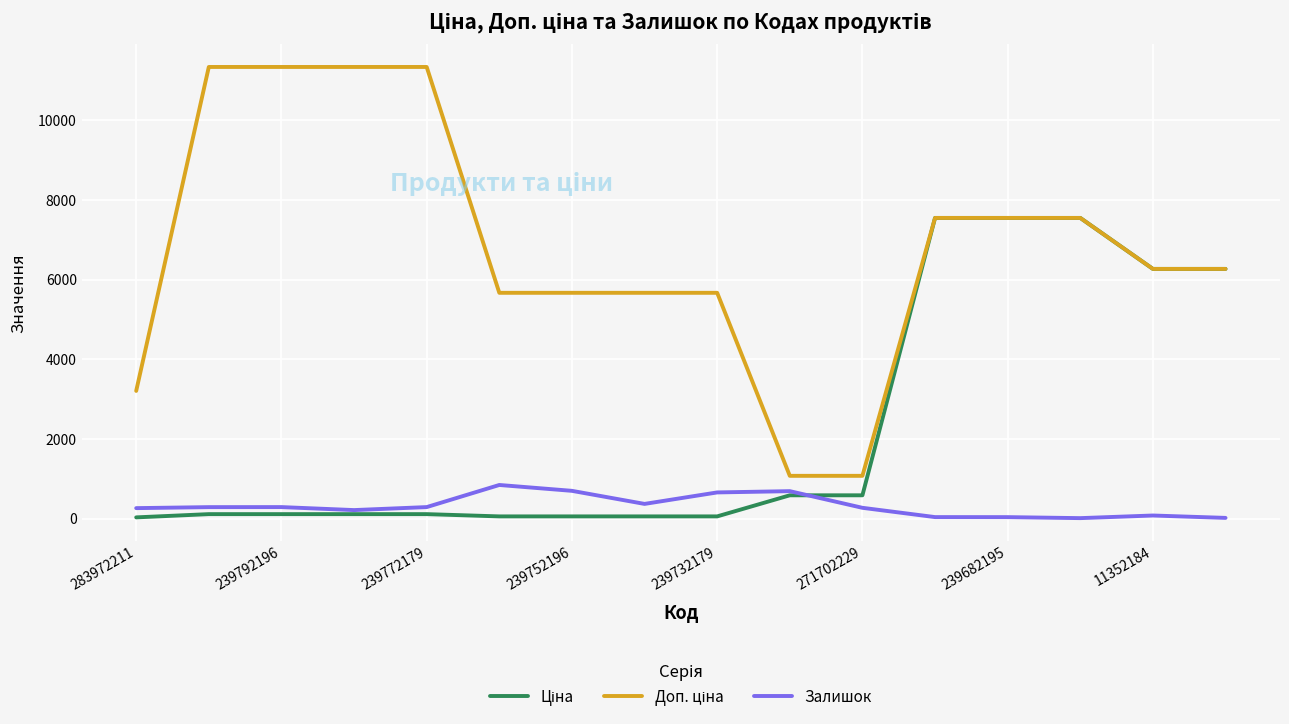

What is the maximum value shown in the chart?

11334.0